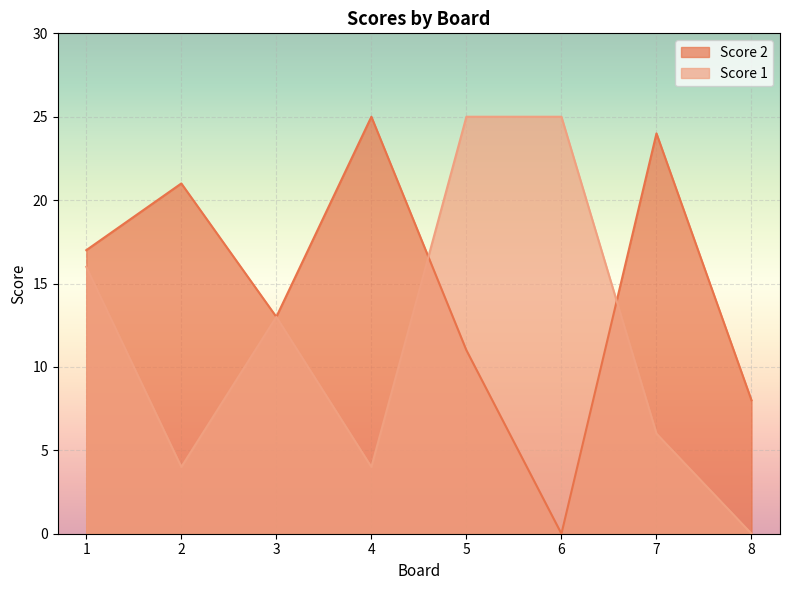

The value of Score 2 at 7 is 24. True or false?

True